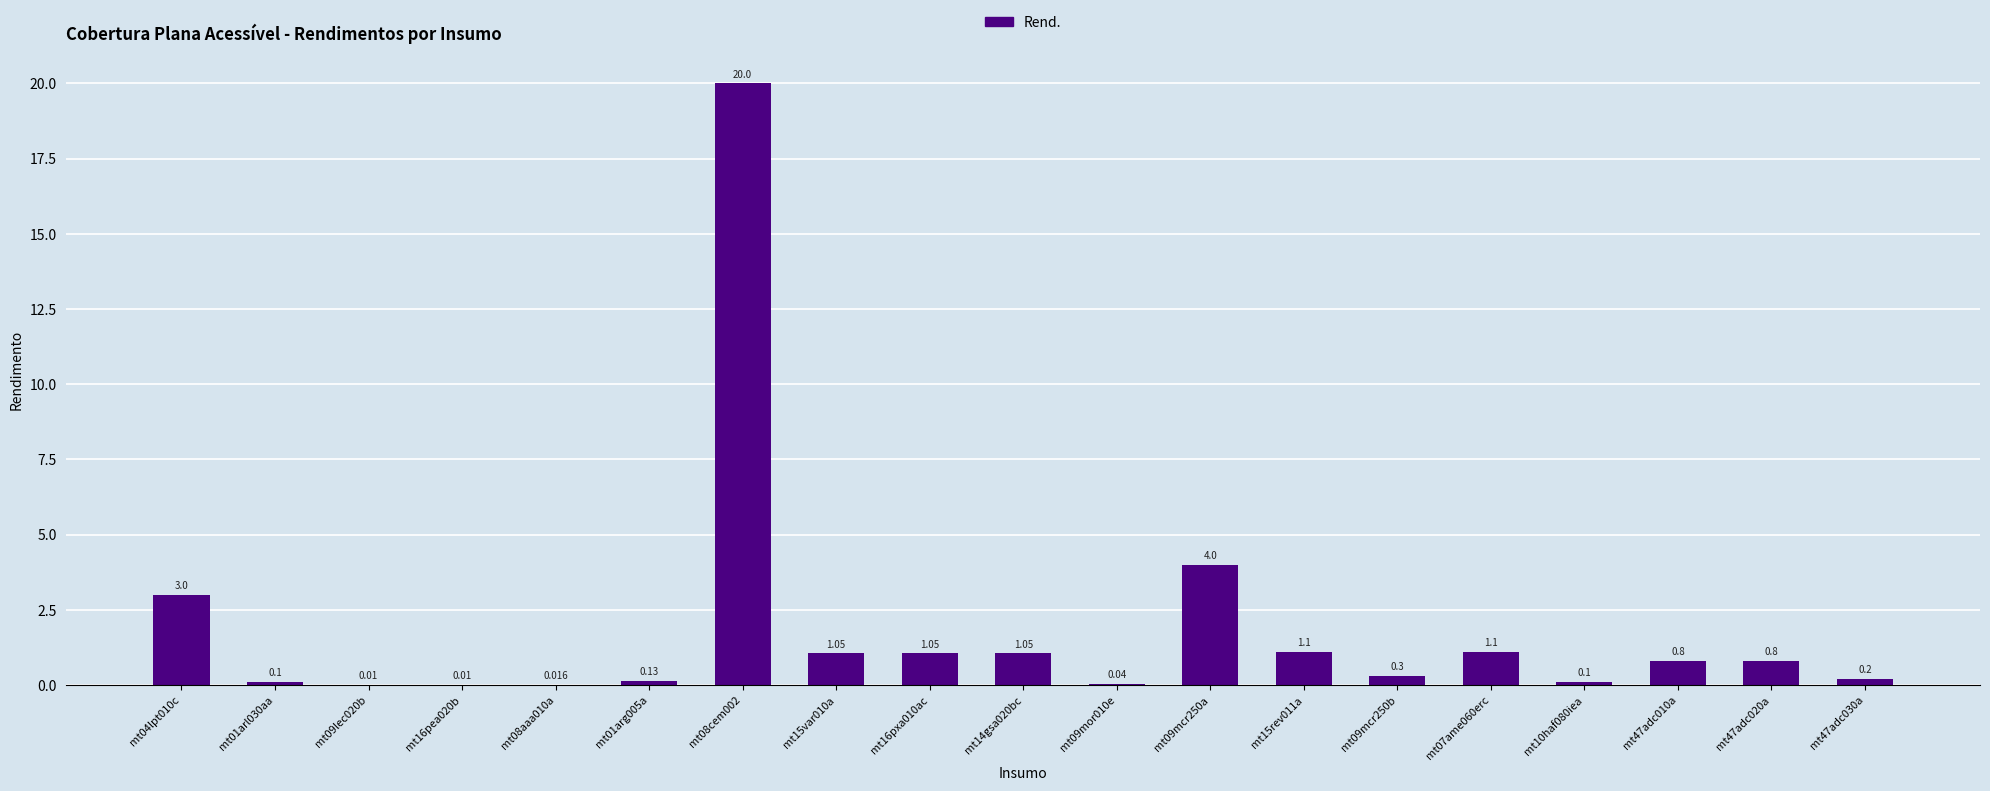

Between mt01arg005a and mt09mor010e, which is larger?

mt01arg005a